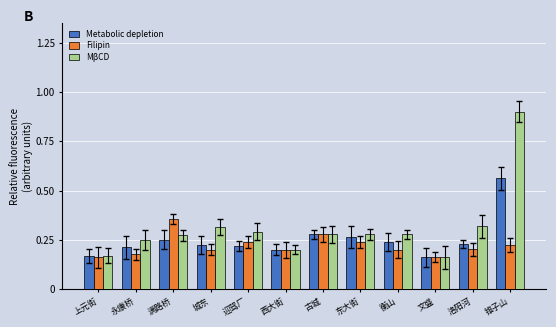

Which series has the widest spread of values?

MβCD